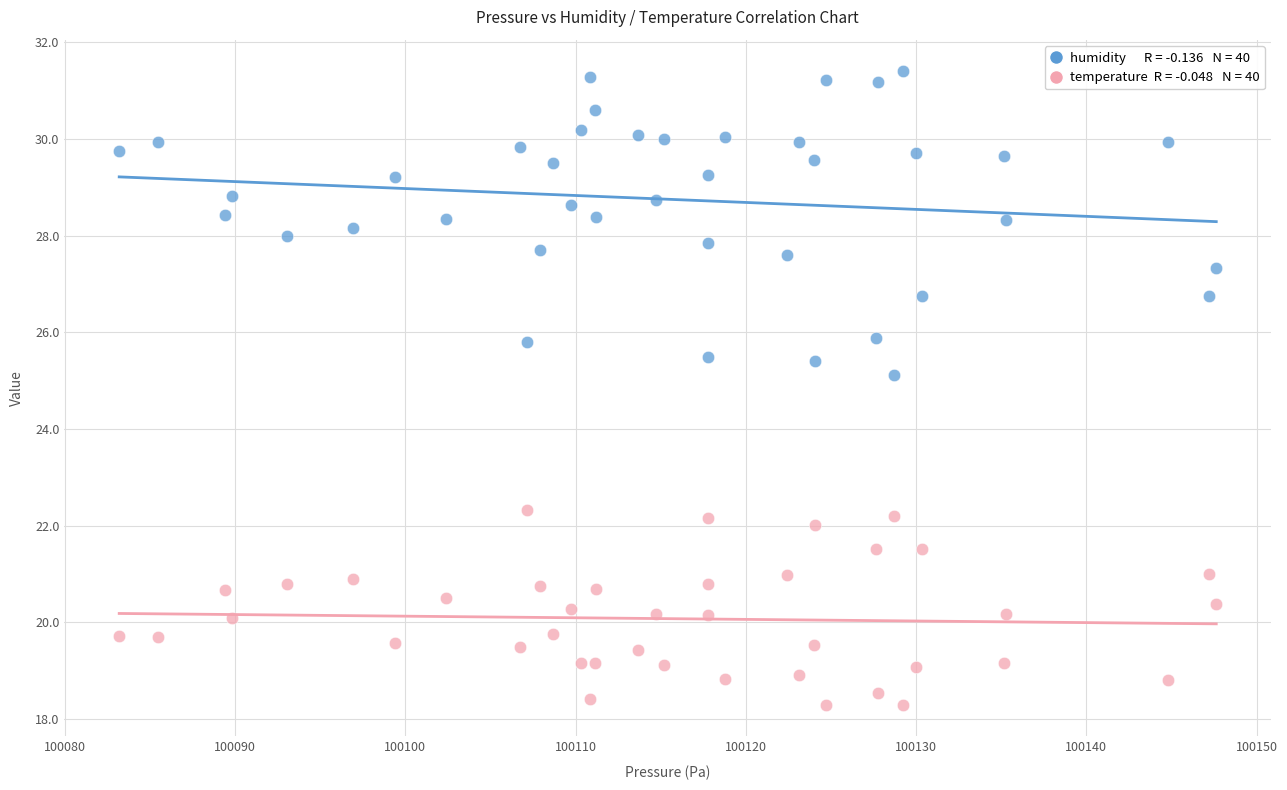

Across all data points, what is the range of X values (max minus min)?

64.4